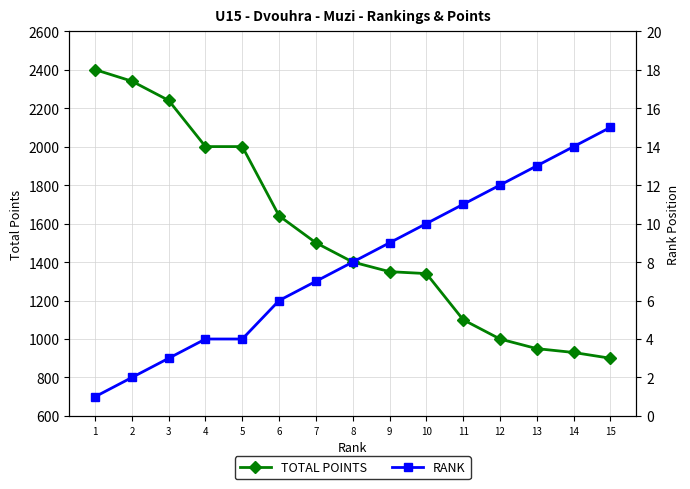

What is the highest value of the TOTAL POINTS series?

2400